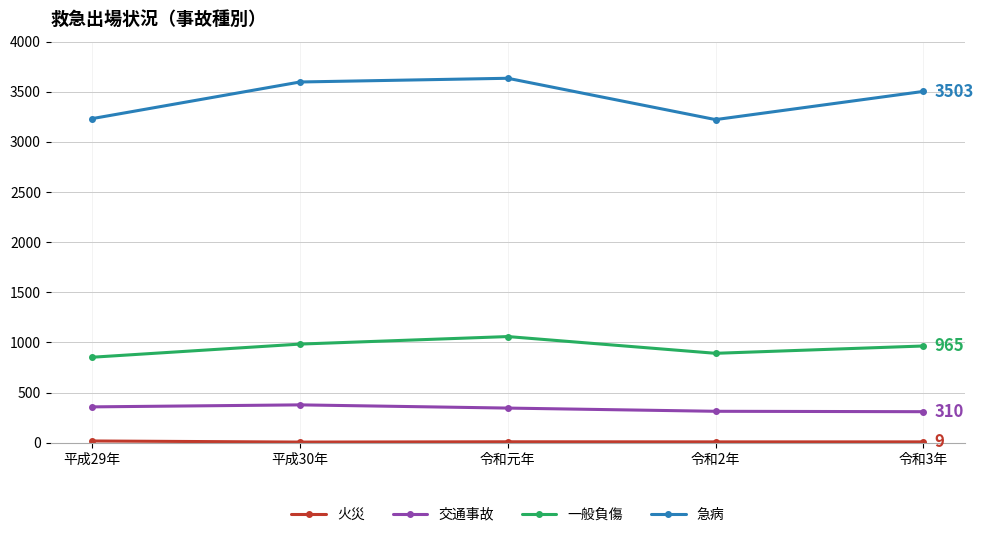

What is the highest value of the 交通事故 series?

378